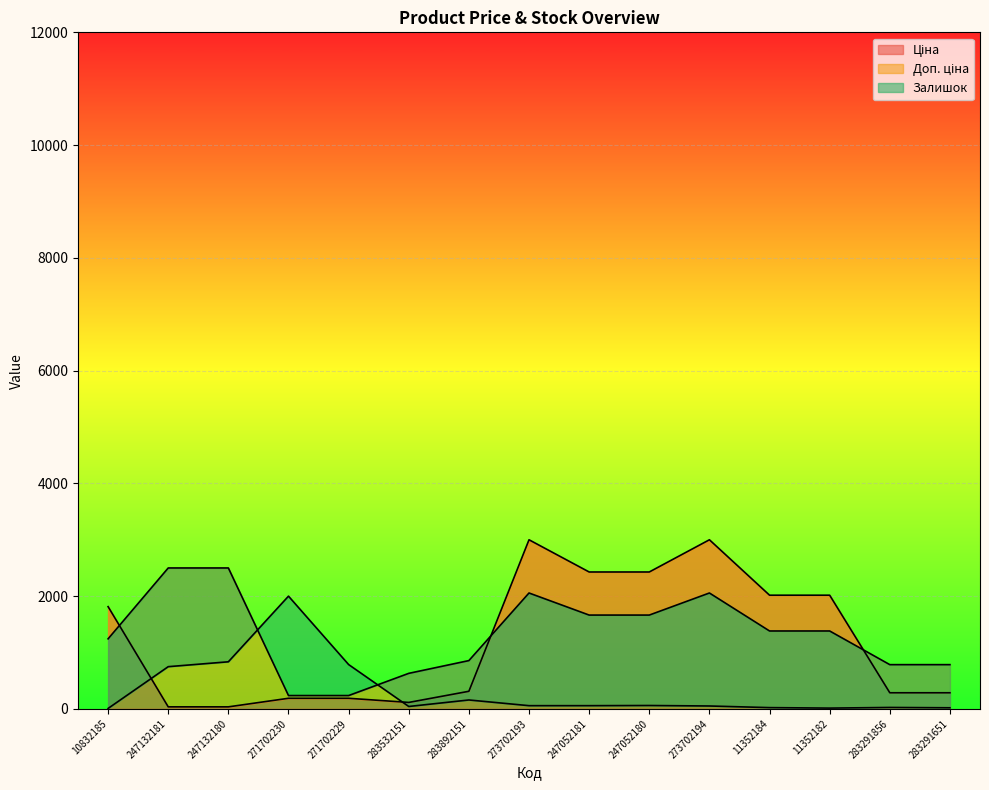

What is the difference between the highest and lowest values at 11352184?

1993.8